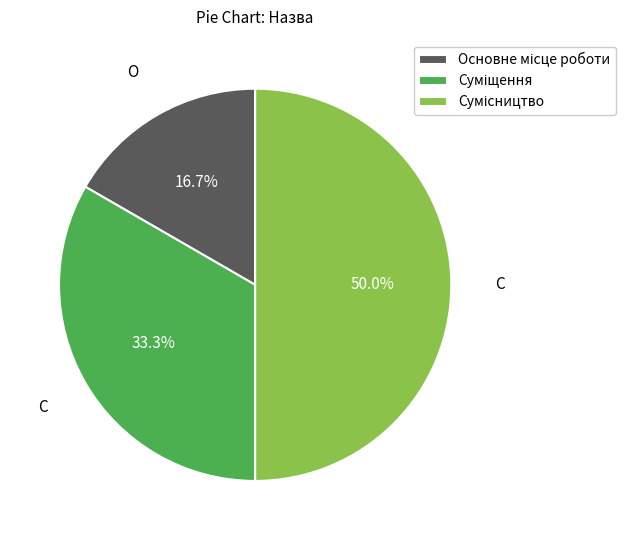

True or false: Основне місце роботи accounts for 17% of the total.

True